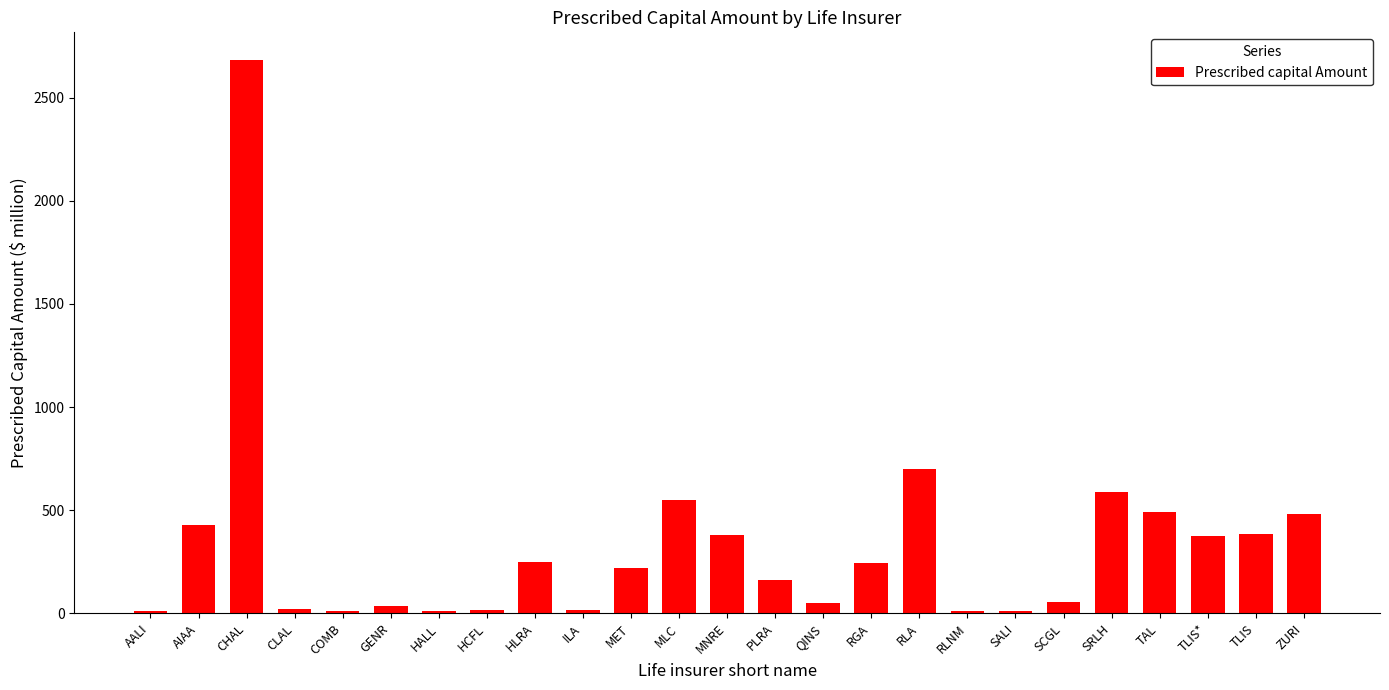

What is the change in value from CLAL to SCGL?

+30.5